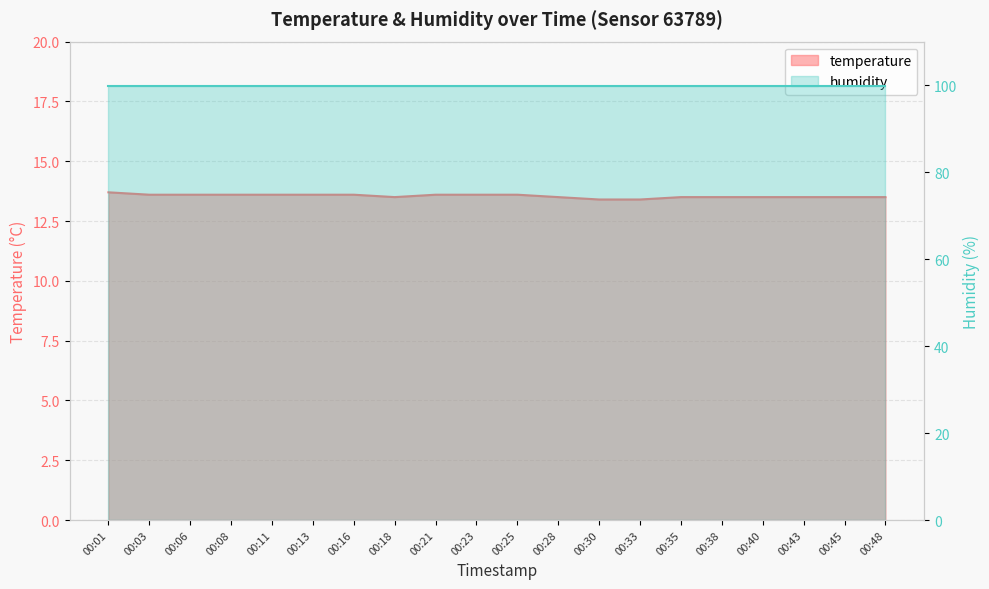

The chart shows a value of 21.0 at 00:45. True or false?

False